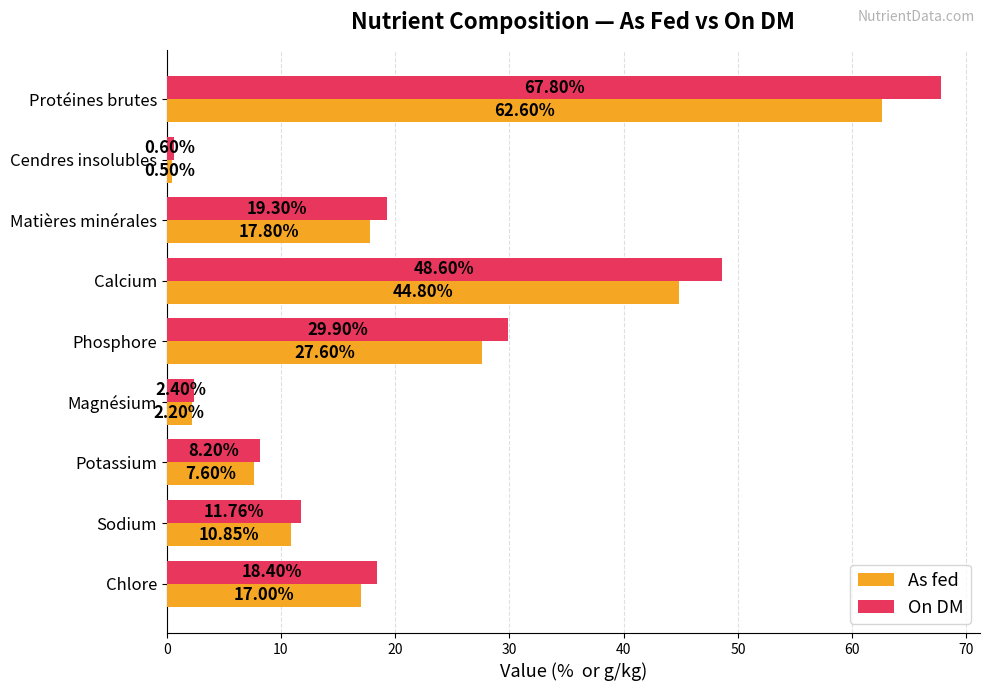

Which series has the widest spread of values?

On DM